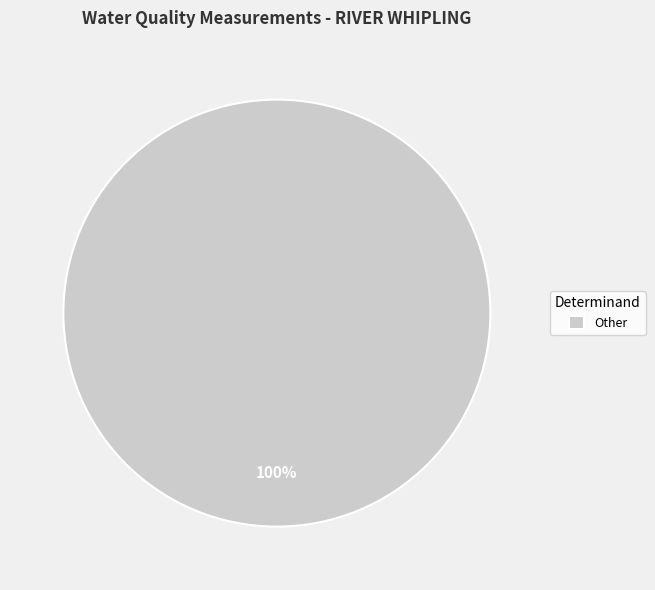

Rank the categories by value from lowest to highest.

Other